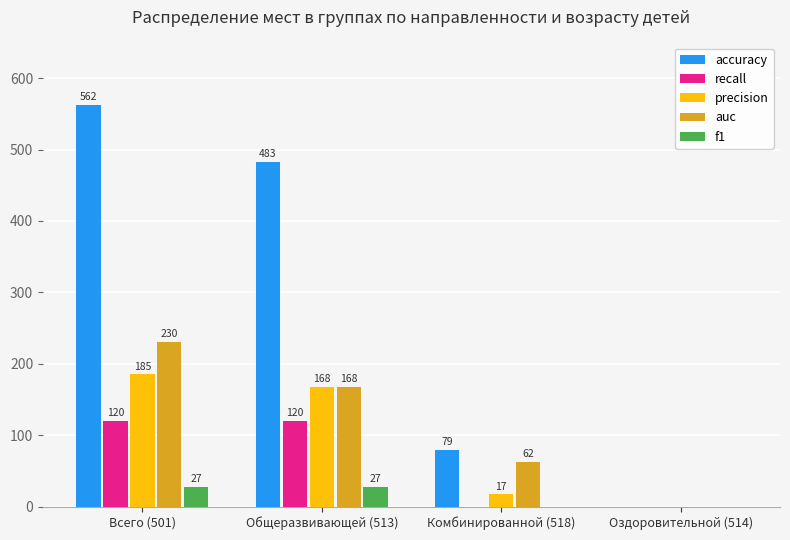

Which label corresponds to the largest value in the chart?

Всего (501)